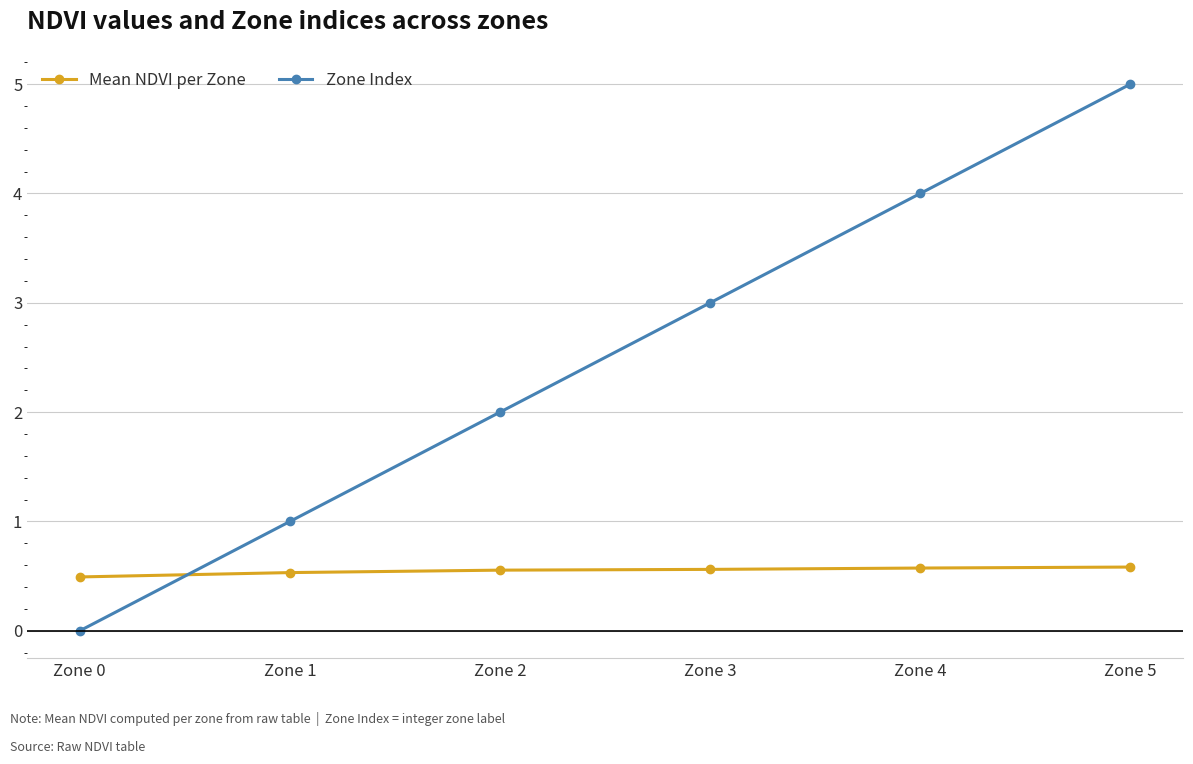

Which series has the largest range (max minus min)?

Zone Index